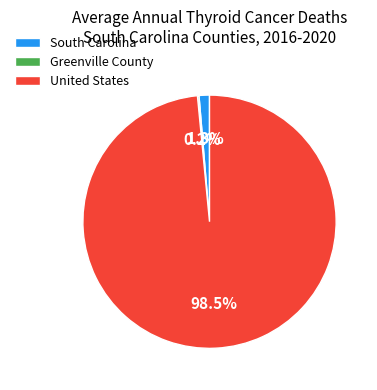

To the nearest percent, what is the difference between the United States and South Carolina slice percentages?

97%